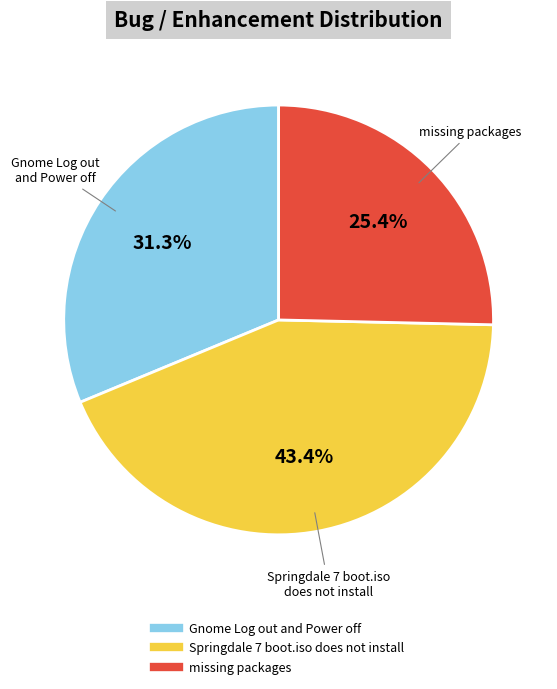

True or false: Springdale 7 boot.iso does not install accounts for 38% of the total.

False